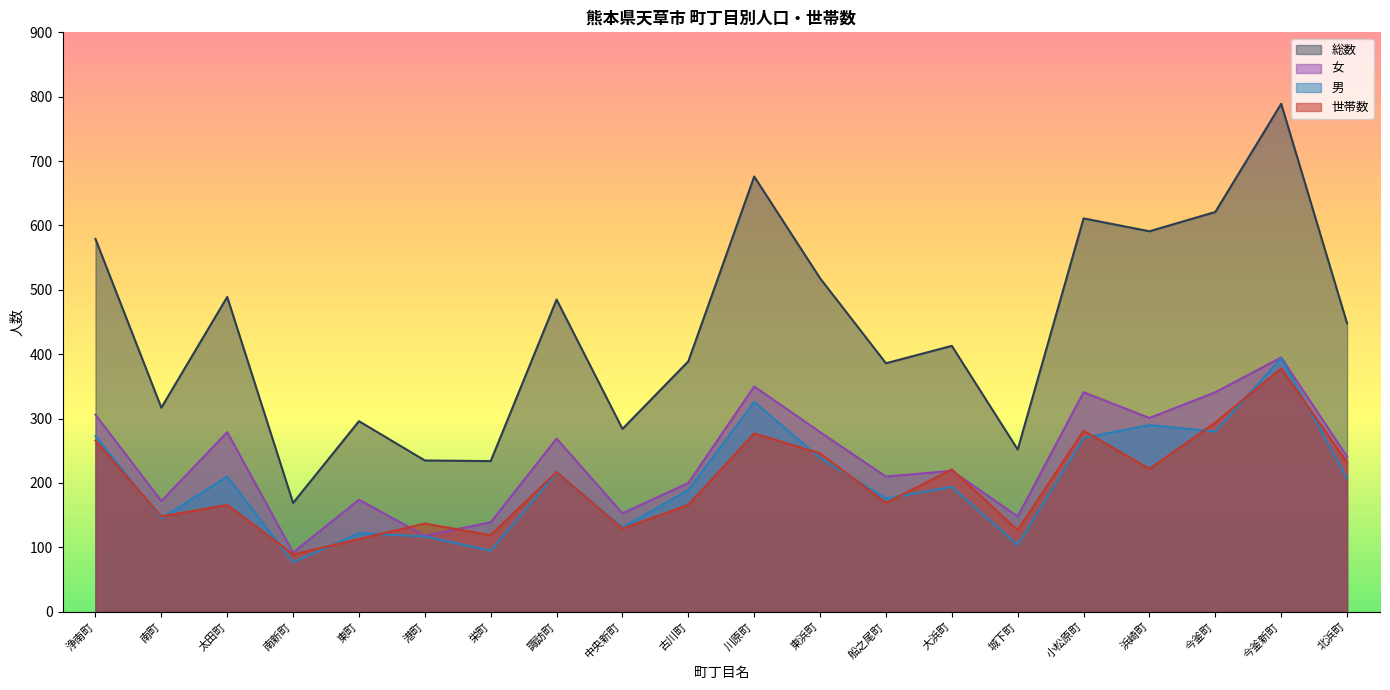

The value of 男 at 南町 is 145. True or false?

True